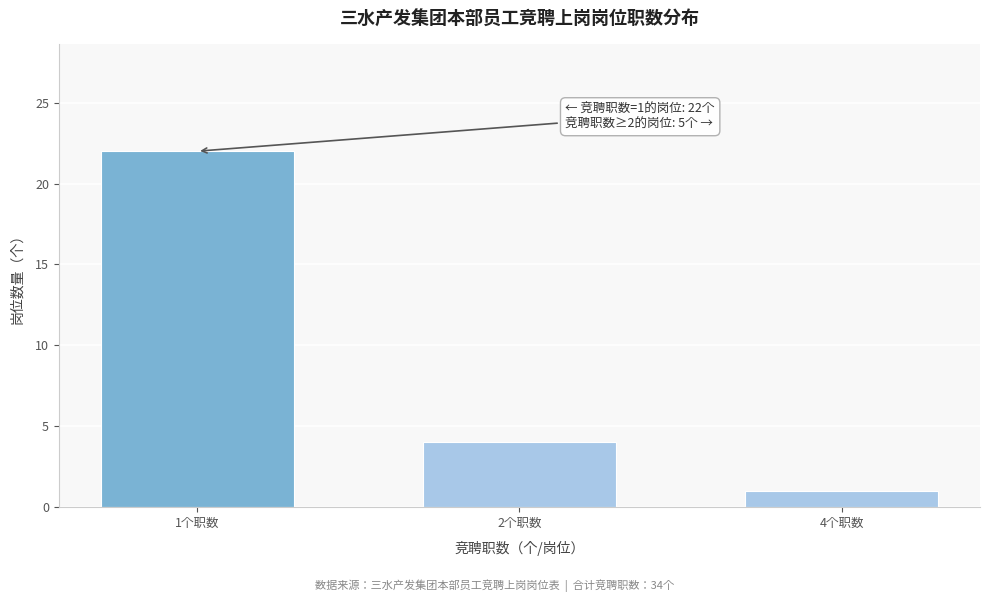

Reading left to right, what are all the values shown in this chart?

22	4	1